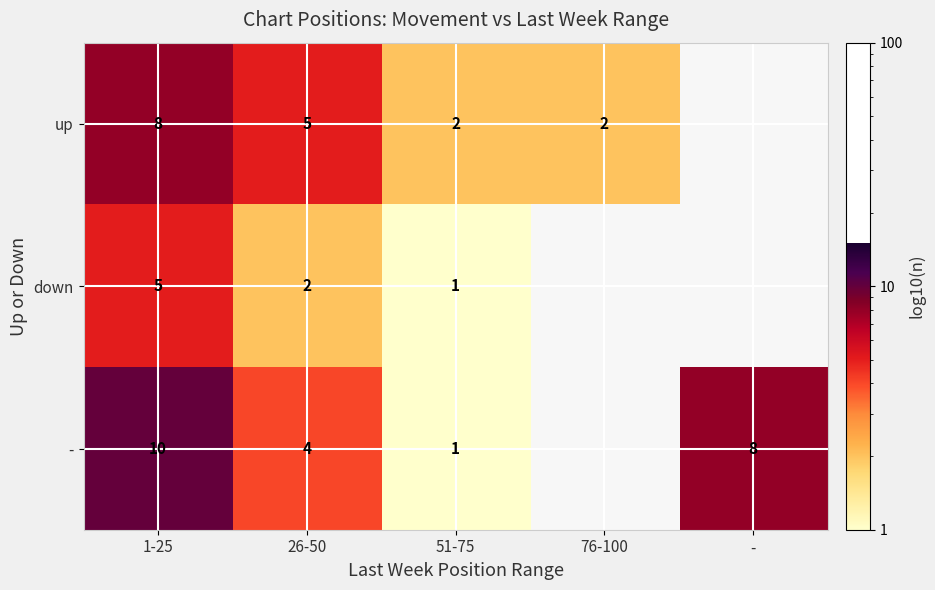

What is the difference between the highest and lowest values at 26-50?

3